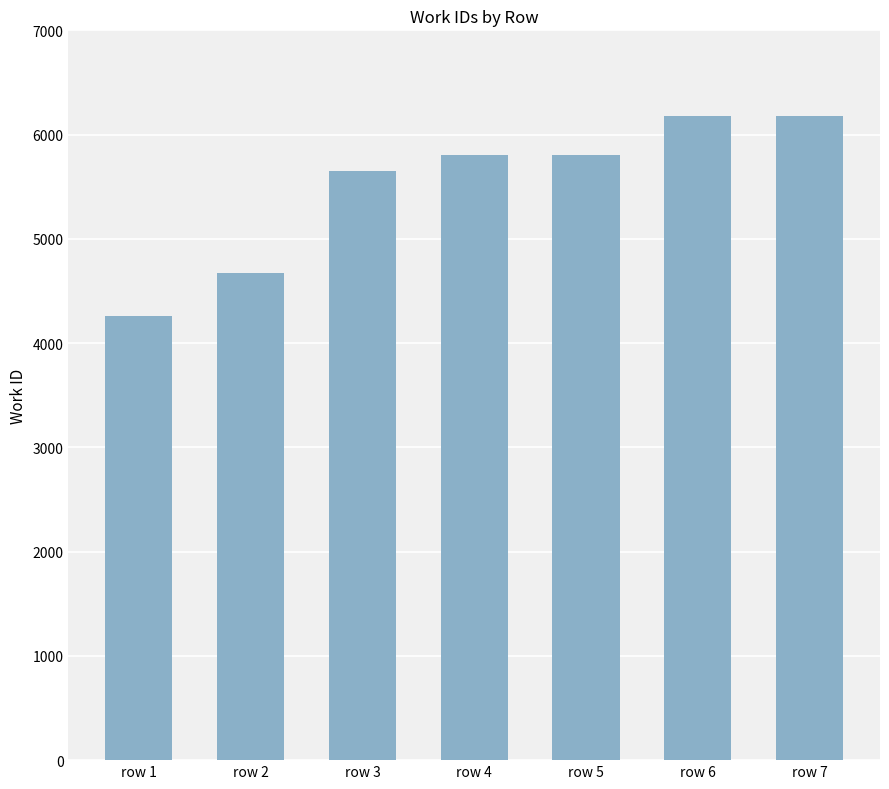

What is the value of the 7th bar from the left?

6183